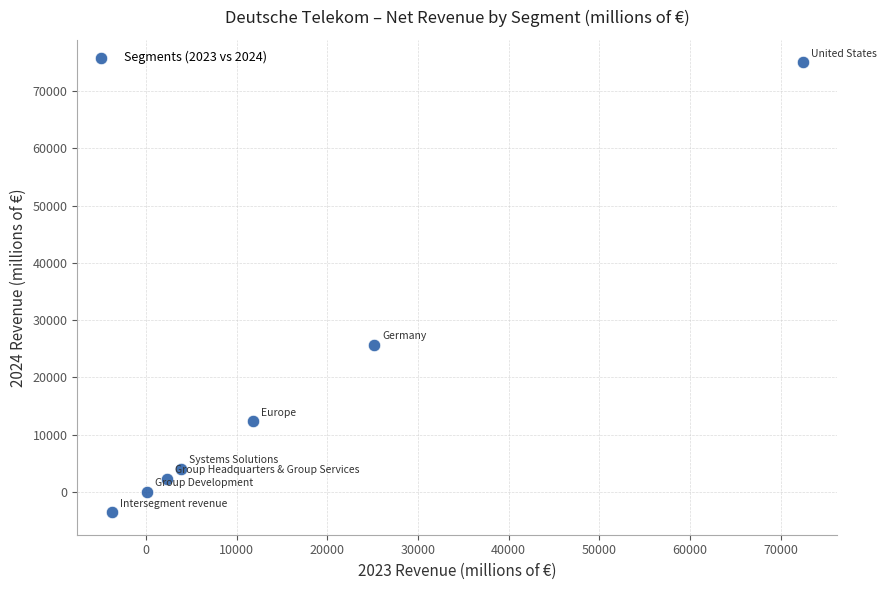

What is the range of Y values (max minus min)?

78621